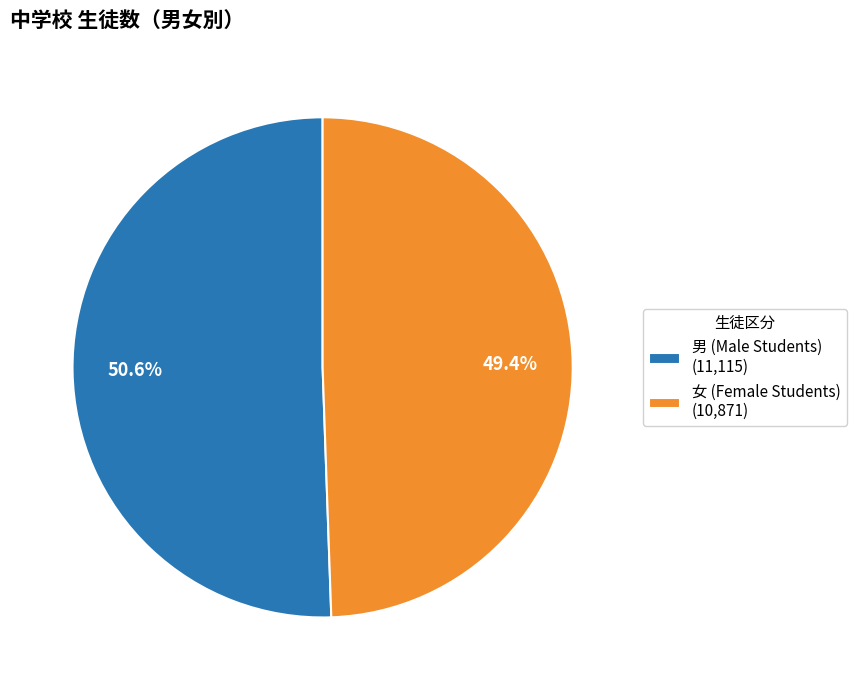

Combined, what portion of the pie is 男 (Male Students) (11,115) and 女 (Female Students) (10,871)?

100.0%